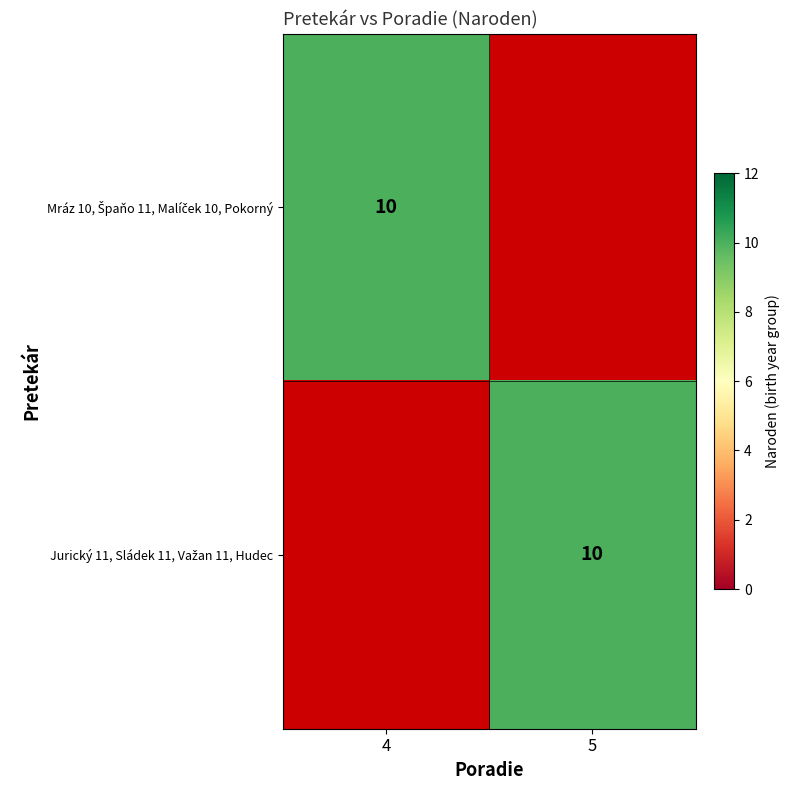

Is the value of Mráz 10, Špaňo 11, Malíček 10, Pokorný at 4 greater than the value of Jurický 11, Sládek 11, Važan 11, Hudec at 5?

No